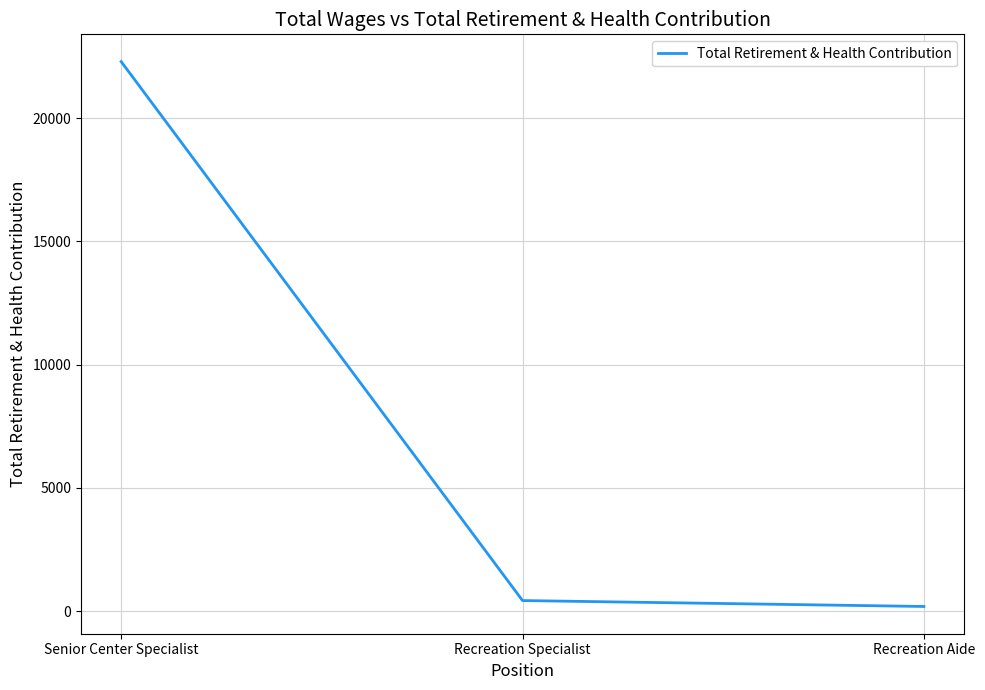

How many series are shown in this chart?

1